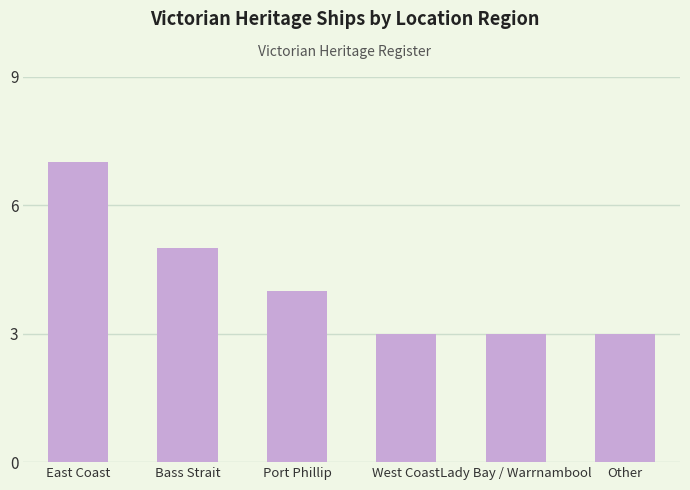

Which category has the highest value across all series?

East Coast